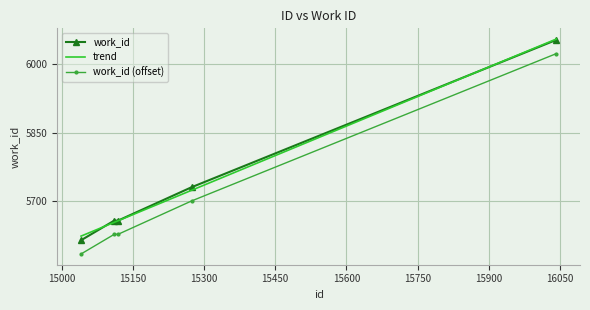

How many values in the id series are below 5658?

1